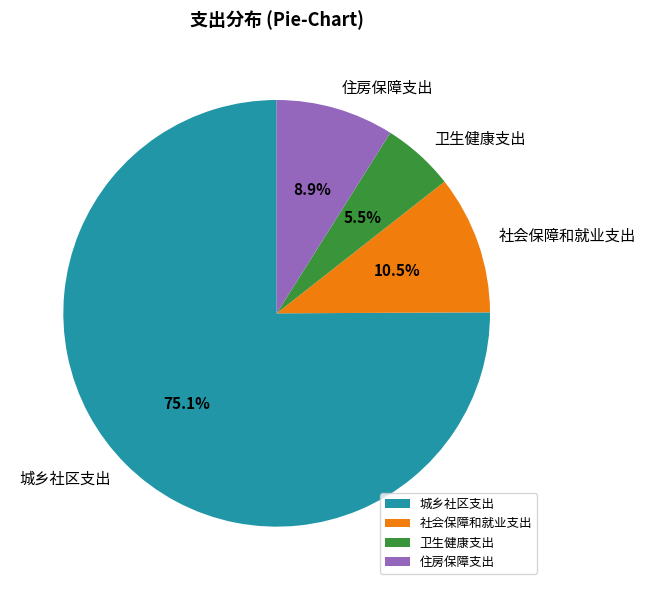

Approximately how many times larger is the value at 卫生健康支出 compared to 住房保障支出?

0.6